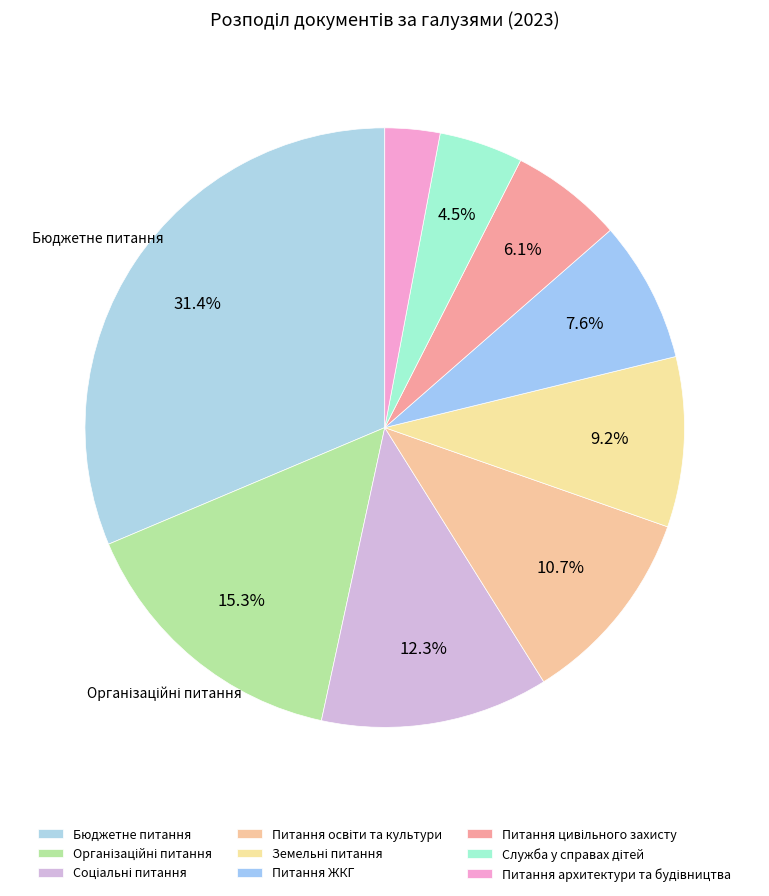

Is it true that Питання ЖКГ is 1% of the pie?

False